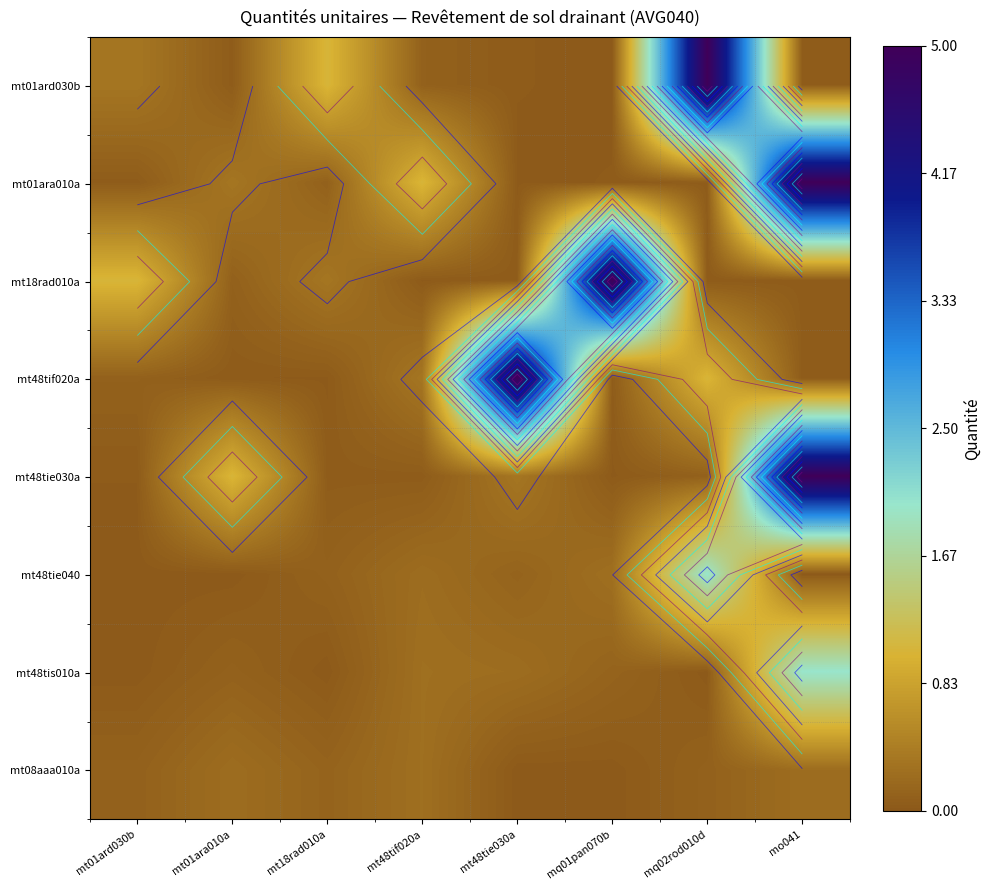

Is the value of mt48tif020a at mt48tie030a greater than the value of mt48tie040 at mt48tif020a?

Yes